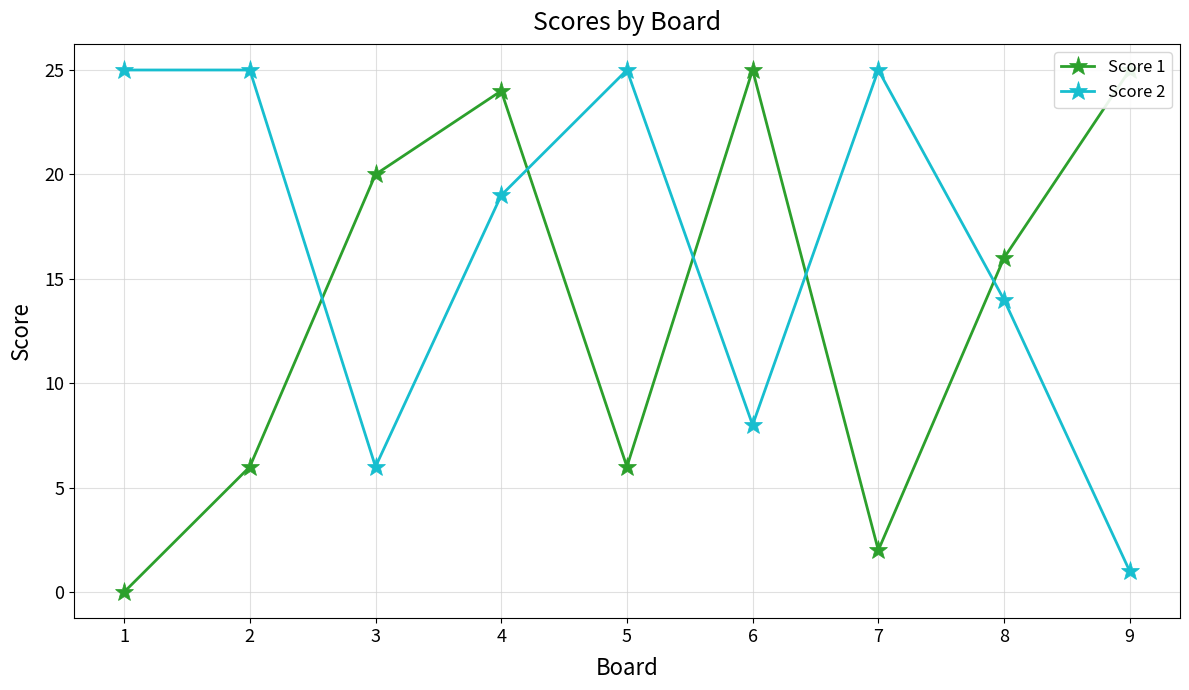

List the series in order of their overall mean, highest first.

Score 2, Score 1